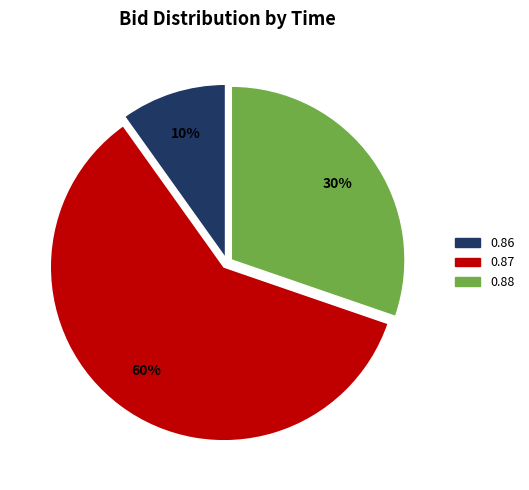

To the nearest percent, what is the average slice percentage?

33%